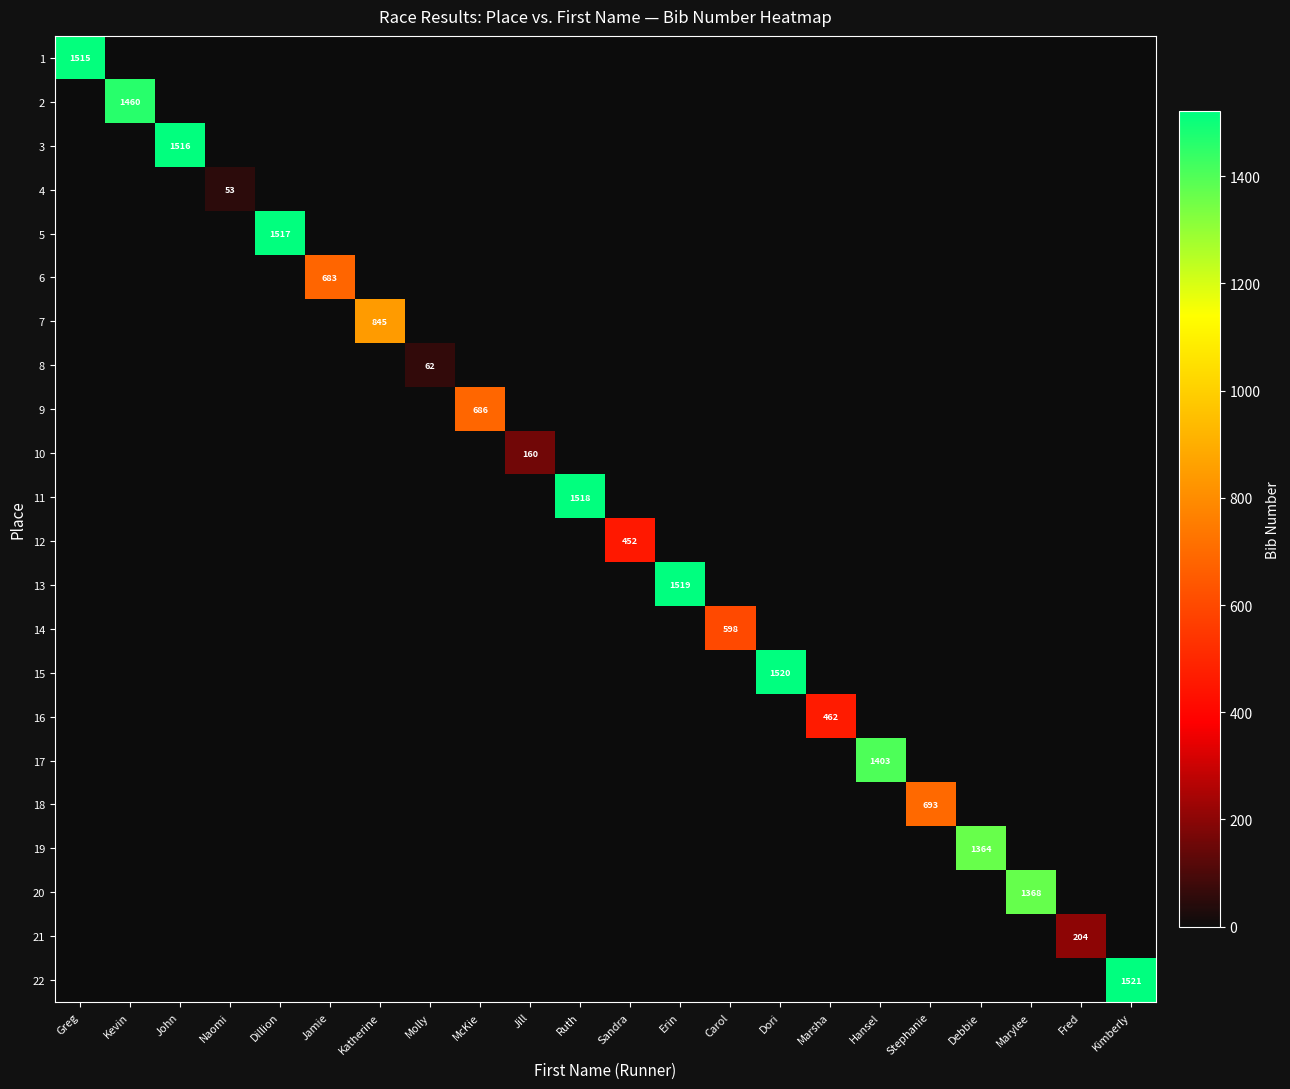

What is the highest value of the 15 series?

1520